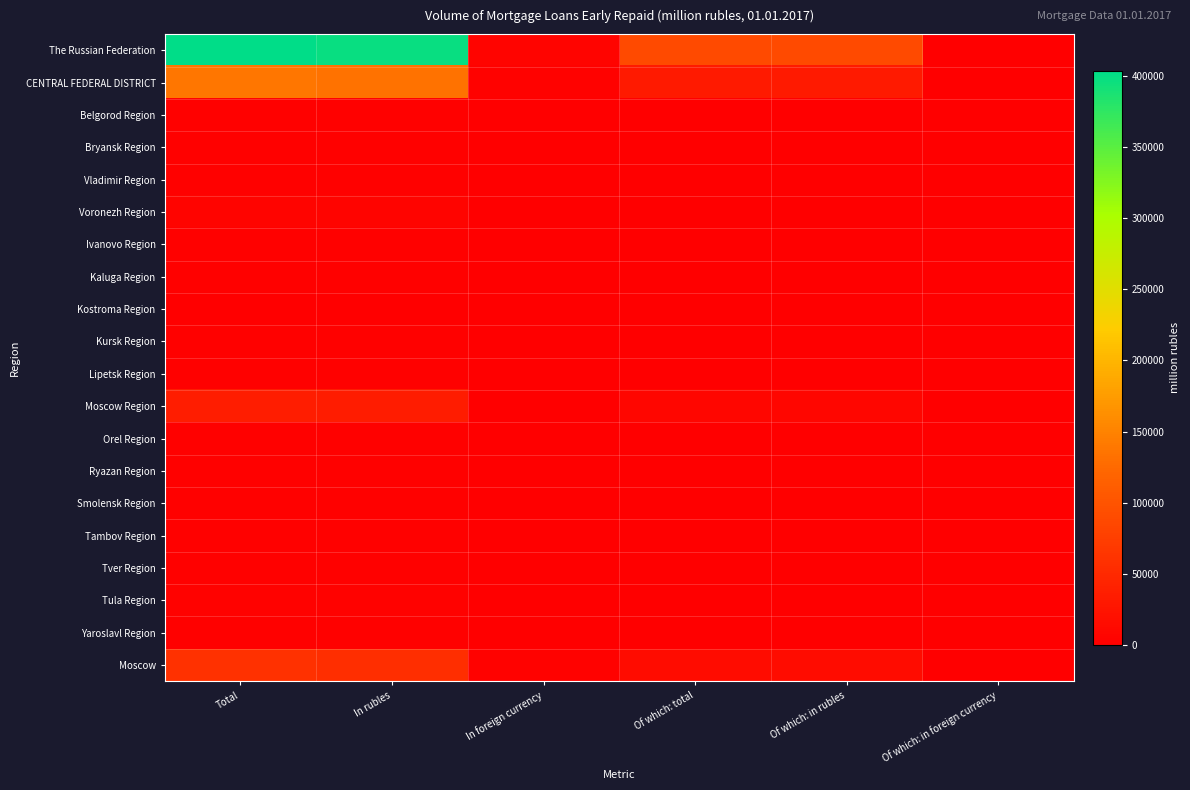

Reading left to right, extract all data points from this chart.

The Russian Federation: Total=403972	In rubles=398085	In foreign currency=5887	Of which: total=88398	Of which: in rubles=88397	Of which: in foreign currency=1
CENTRAL FEDERAL DISTRICT: Total=137387	In rubles=132941	In foreign currency=4446	Of which: total=32760	Of which: in rubles=32760	Of which: in foreign currency=0
Belgorod Region: Total=2497	In rubles=2491	In foreign currency=6	Of which: total=543	Of which: in rubles=543	Of which: in foreign currency=0
Bryansk Region: Total=2289	In rubles=2266	In foreign currency=23	Of which: total=511	Of which: in rubles=511	Of which: in foreign currency=0
Vladimir Region: Total=2883	In rubles=2878	In foreign currency=5	Of which: total=705	Of which: in rubles=705	Of which: in foreign currency=0
Voronezh Region: Total=5338	In rubles=5321	In foreign currency=17	Of which: total=1154	Of which: in rubles=1154	Of which: in foreign currency=0
Ivanovo Region: Total=1737	In rubles=1718	In foreign currency=19	Of which: total=301	Of which: in rubles=301	Of which: in foreign currency=0
Kaluga Region: Total=3029	In rubles=3024	In foreign currency=5	Of which: total=599	Of which: in rubles=599	Of which: in foreign currency=0
Kostroma Region: Total=1209	In rubles=1209	In foreign currency=0	Of which: total=253	Of which: in rubles=253	Of which: in foreign currency=0
Kursk Region: Total=2280	In rubles=2273	In foreign currency=7	Of which: total=481	Of which: in rubles=481	Of which: in foreign currency=0
Lipetsk Region: Total=2455	In rubles=2439	In foreign currency=16	Of which: total=505	Of which: in rubles=505	Of which: in foreign currency=0
Moscow Region: Total=34809	In rubles=33964	In foreign currency=845	Of which: total=7922	Of which: in rubles=7922	Of which: in foreign currency=0
Orel Region: Total=1852	In rubles=1852	In foreign currency=0	Of which: total=443	Of which: in rubles=443	Of which: in foreign currency=0
Ryazan Region: Total=2836	In rubles=2818	In foreign currency=18	Of which: total=650	Of which: in rubles=650	Of which: in foreign currency=0
Smolensk Region: Total=2435	In rubles=2434	In foreign currency=1	Of which: total=463	Of which: in rubles=463	Of which: in foreign currency=0
Tambov Region: Total=1842	In rubles=1830	In foreign currency=12	Of which: total=386	Of which: in rubles=386	Of which: in foreign currency=0
Tver Region: Total=3154	In rubles=3129	In foreign currency=25	Of which: total=664	Of which: in rubles=664	Of which: in foreign currency=0
Tula Region: Total=3914	In rubles=3904	In foreign currency=10	Of which: total=830	Of which: in rubles=830	Of which: in foreign currency=0
Yaroslavl Region: Total=3020	In rubles=3017	In foreign currency=3	Of which: total=681	Of which: in rubles=681	Of which: in foreign currency=0
Moscow: Total=59808	In rubles=56374	In foreign currency=3434	Of which: total=15667	Of which: in rubles=15667	Of which: in foreign currency=0